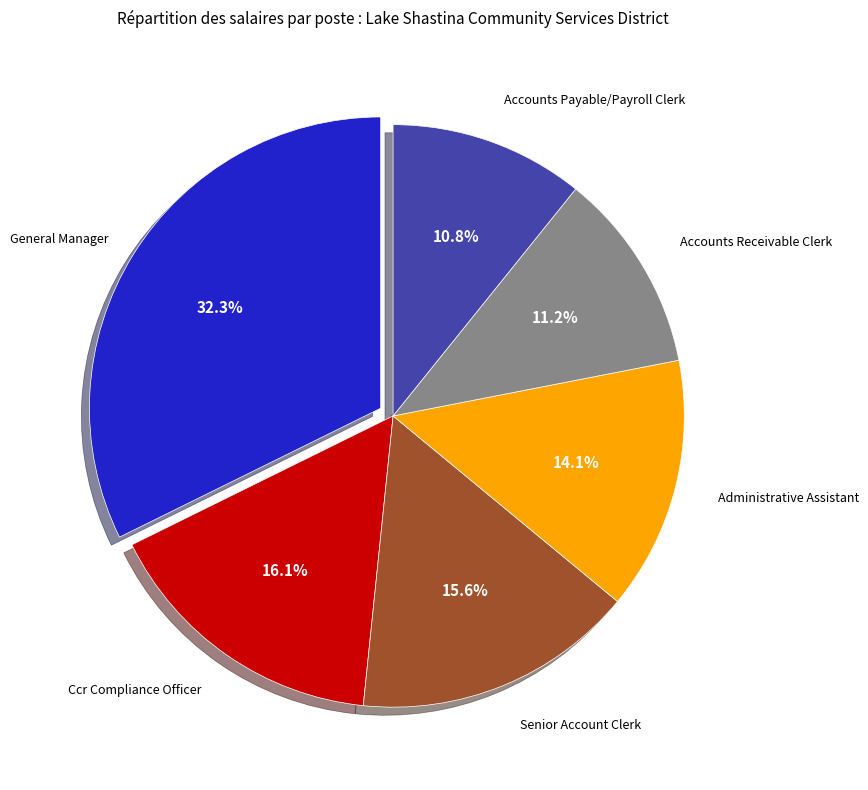

Does any single category account for the majority?

No